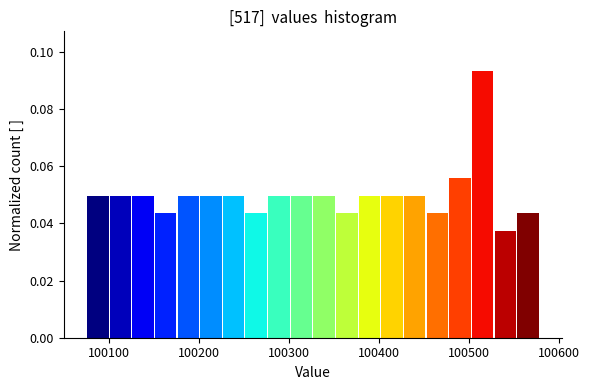

Read against the x-axis, roughly where is the centre of the tallest bar?

100520